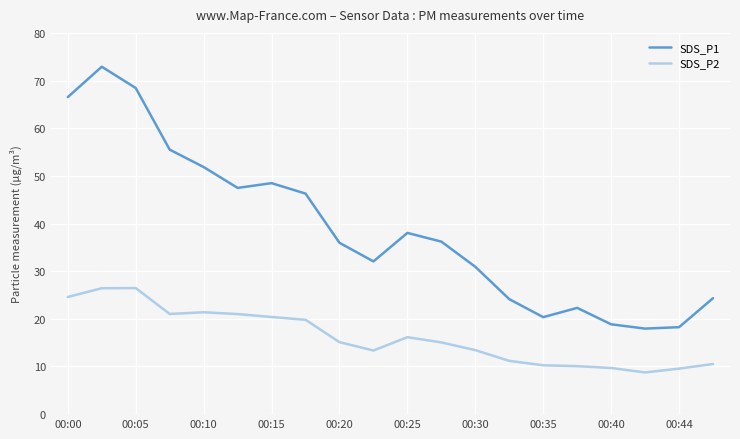

What is the maximum value for SDS_P1?

72.9